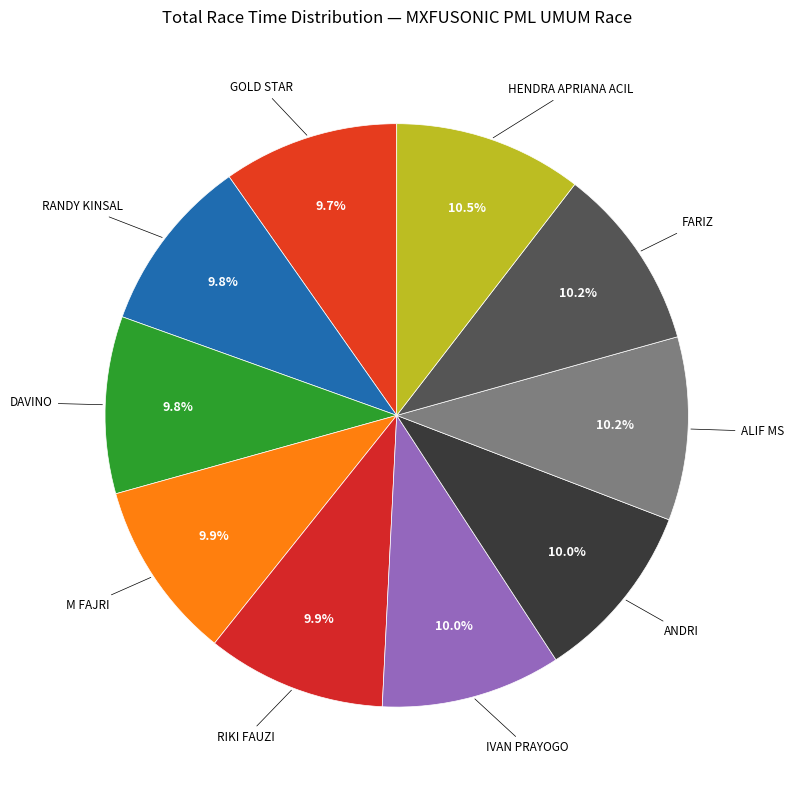

To the nearest percent, what is the difference between the largest and smallest slice percentages?

1%